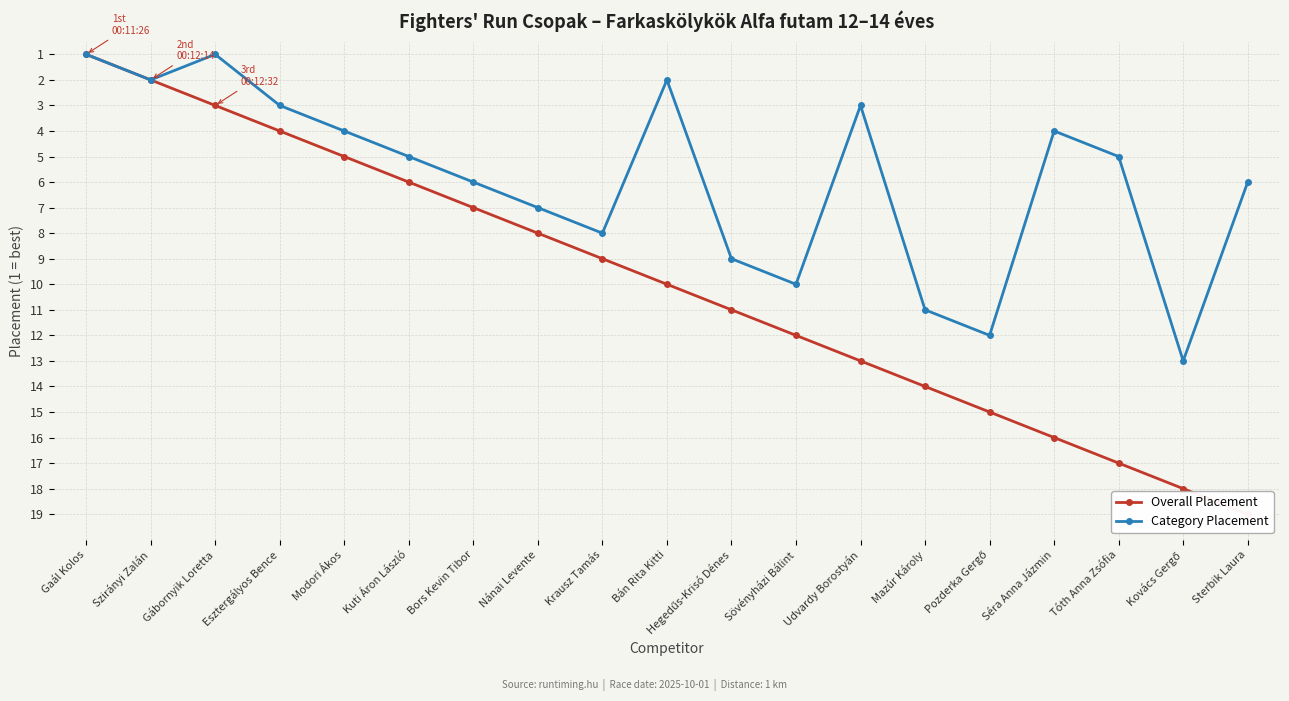

The Category Placement series shows 6 at Bors Kevin Tibor. True or false?

True